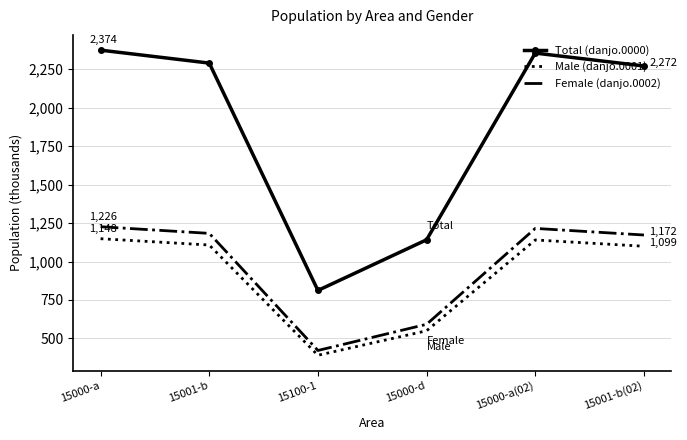

At which label does Female (danjo.0002) first exceed 1182?

15000-a